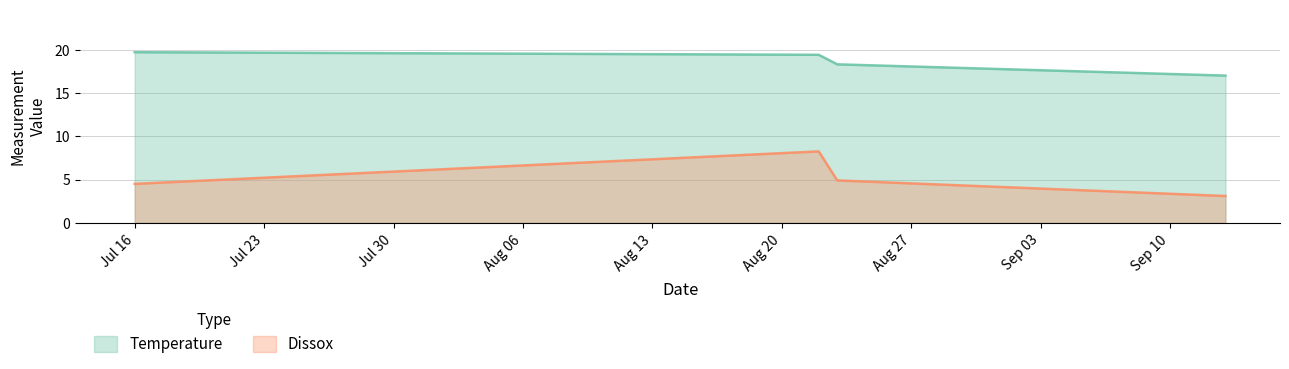

How many distinct data groups are displayed?

2